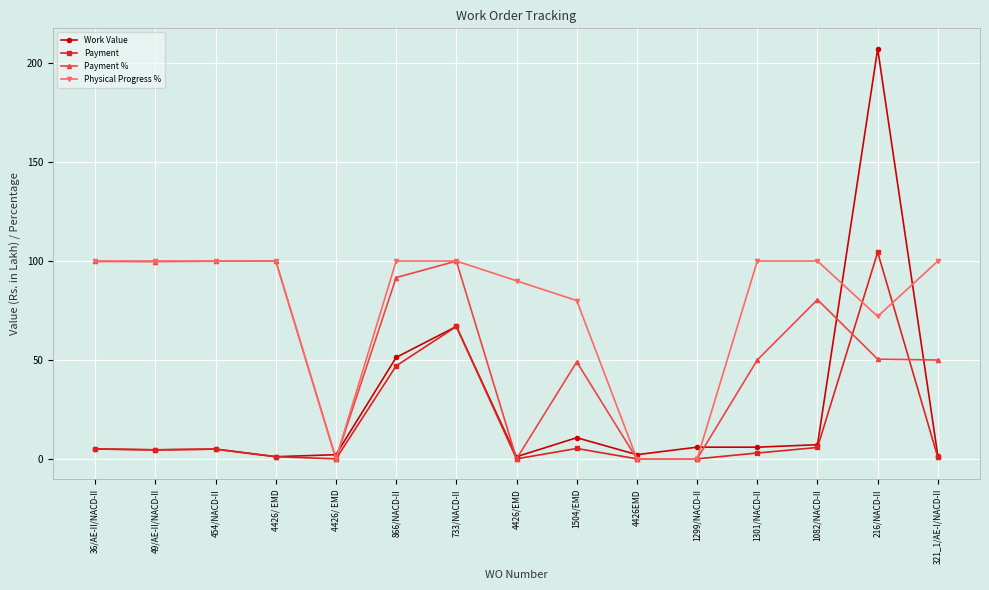

True or false: Payment % and Payment cross at least once.

True